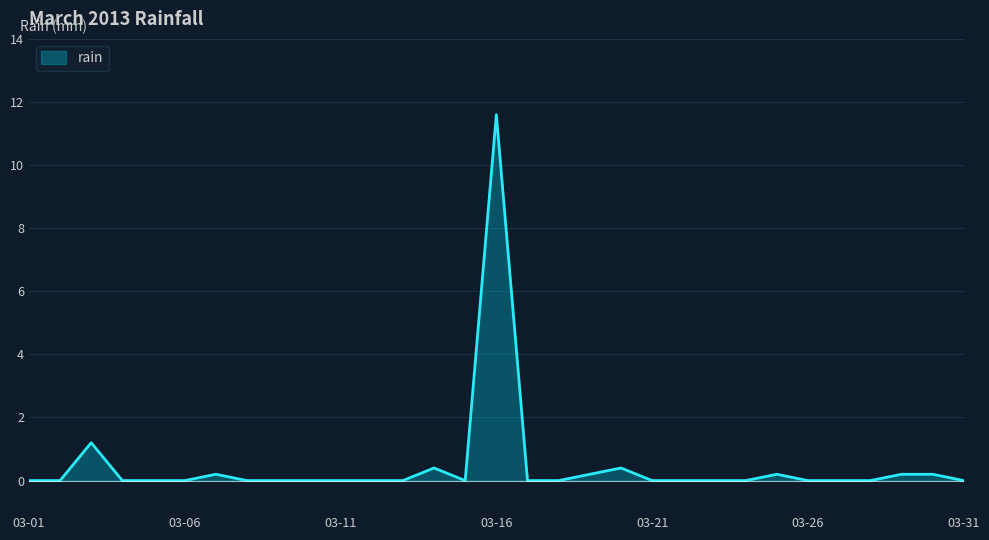

How many lines are shown in the chart?

1